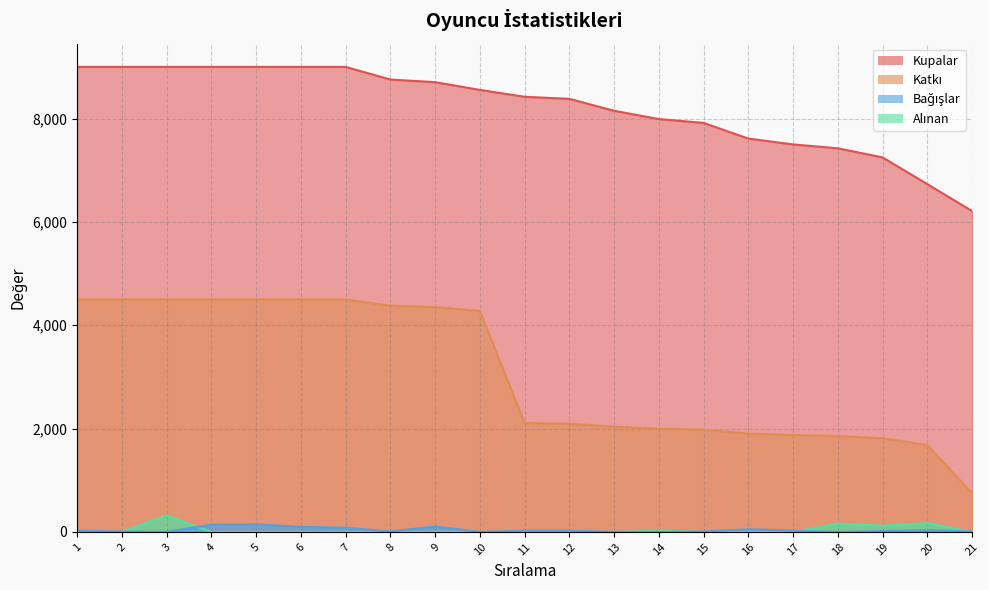

List the labels in order of Katkı value, smallest first.

21, 20, 19, 18, 17, 16, 15, 14, 13, 12, 11, 10, 9, 8, 1, 2, 3, 4, 5, 6, 7